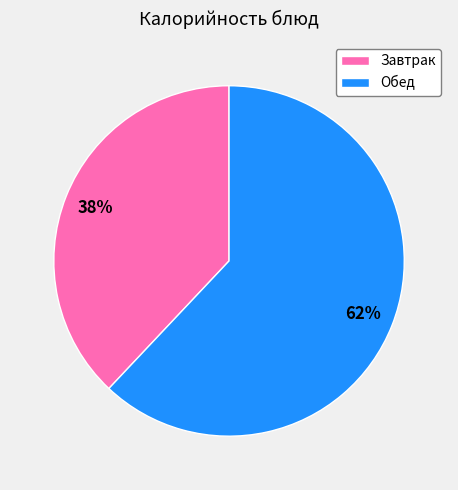

Between Обед and Завтрак, which is larger?

Обед